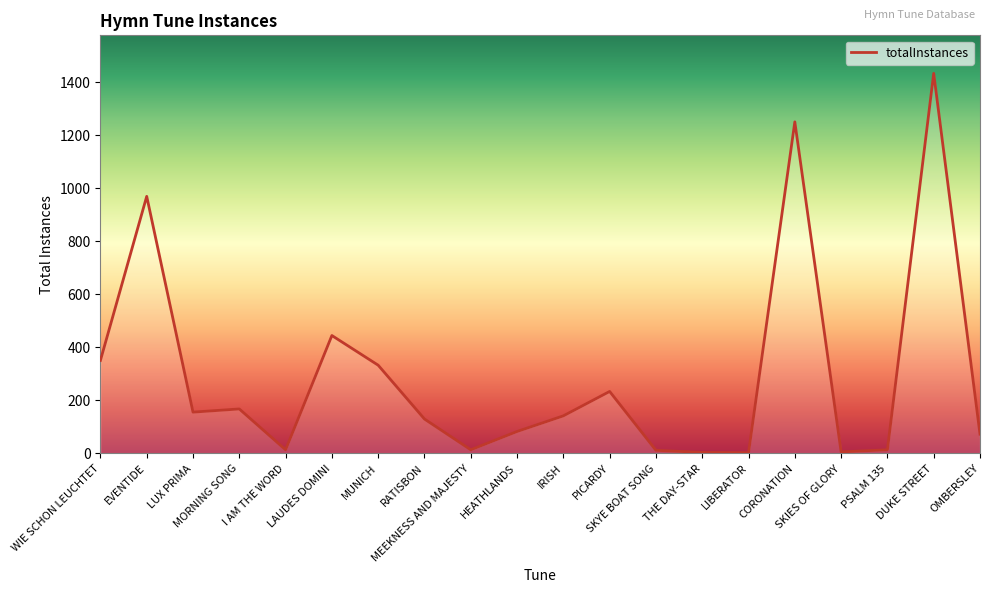

What is the change in value from EVENTIDE to SKIES OF GLORY?

-964